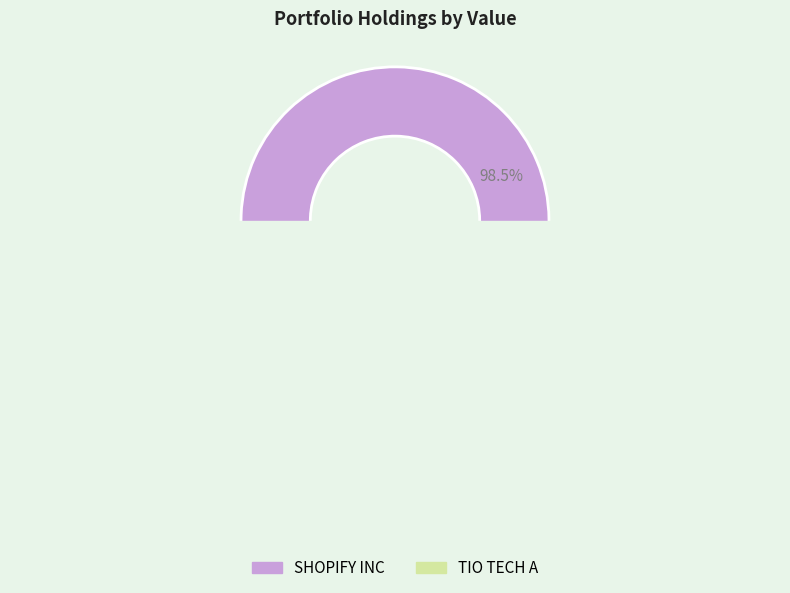

To the nearest percent, what is the difference between the SHOPIFY INC and TIO TECH A slice percentages?

97%